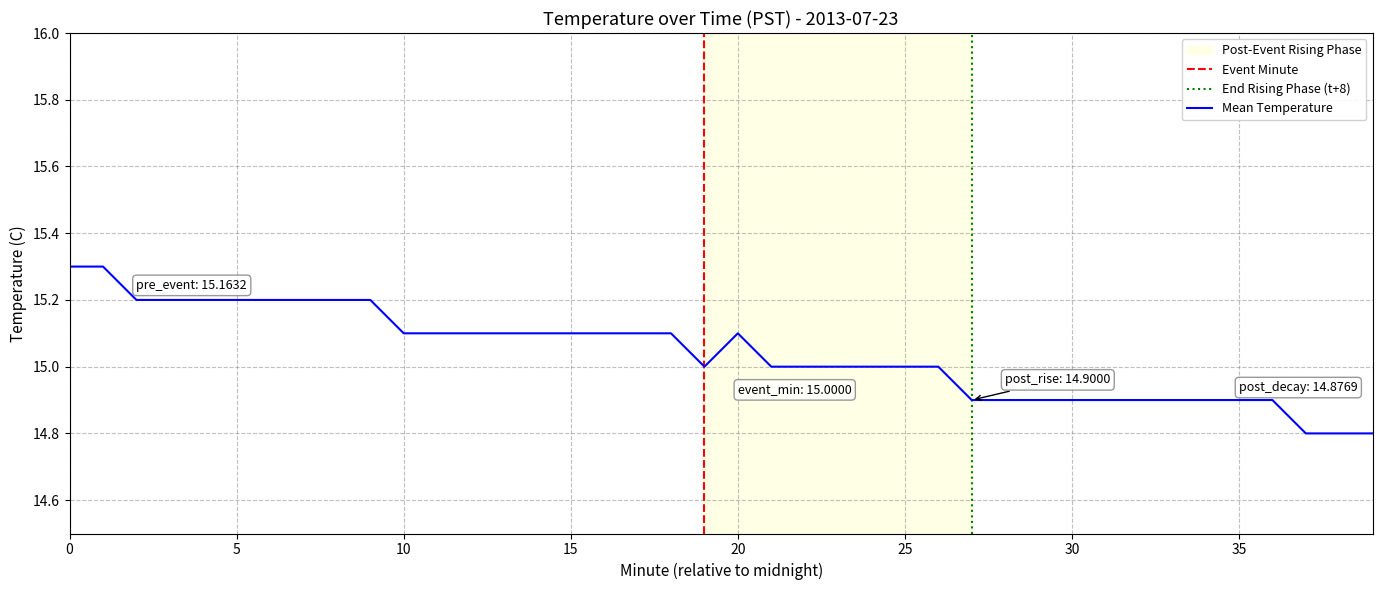

What is the value of the 4th point from the left?

15.2